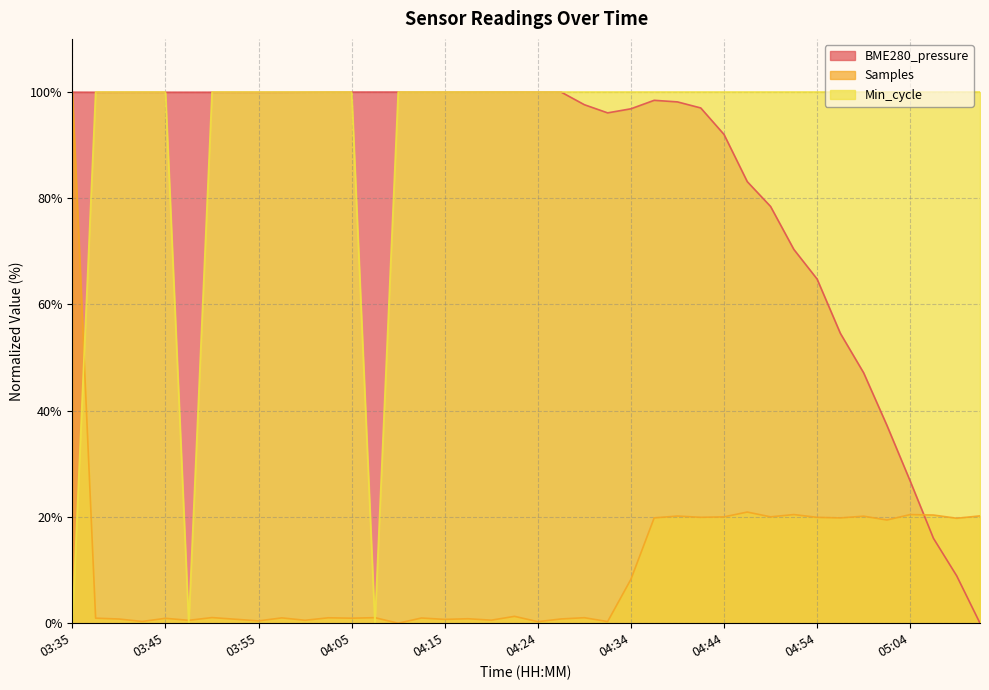

At 03:43, list the series in order from largest to smallest.

Min_cycle, BME280_pressure, Samples